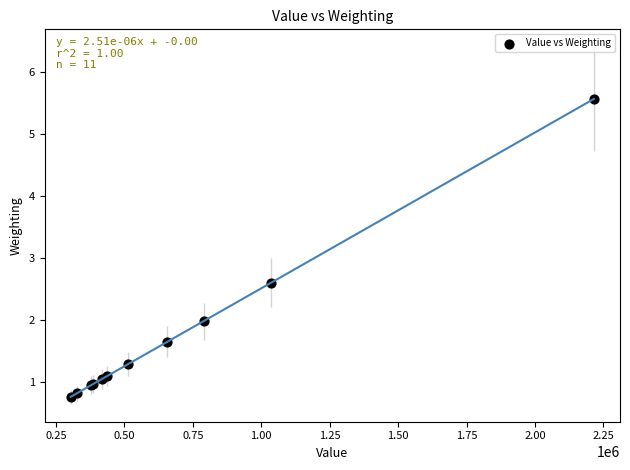

What Y value in the scatter plot is closest to 3?

2.6